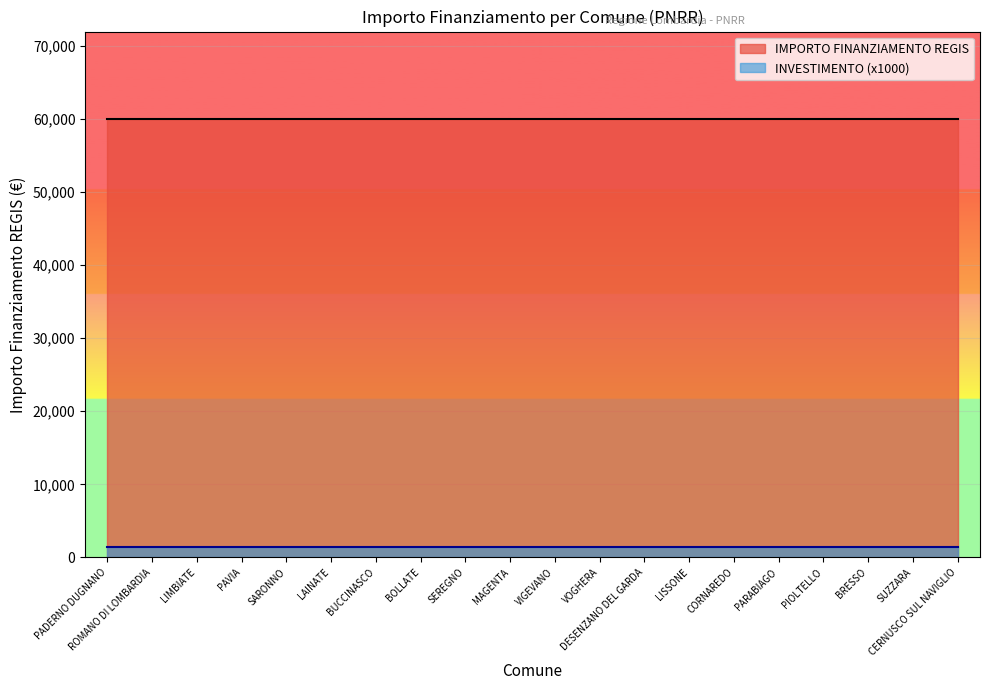

The Investimento series shows 1.4 at MAGENTA. True or false?

True